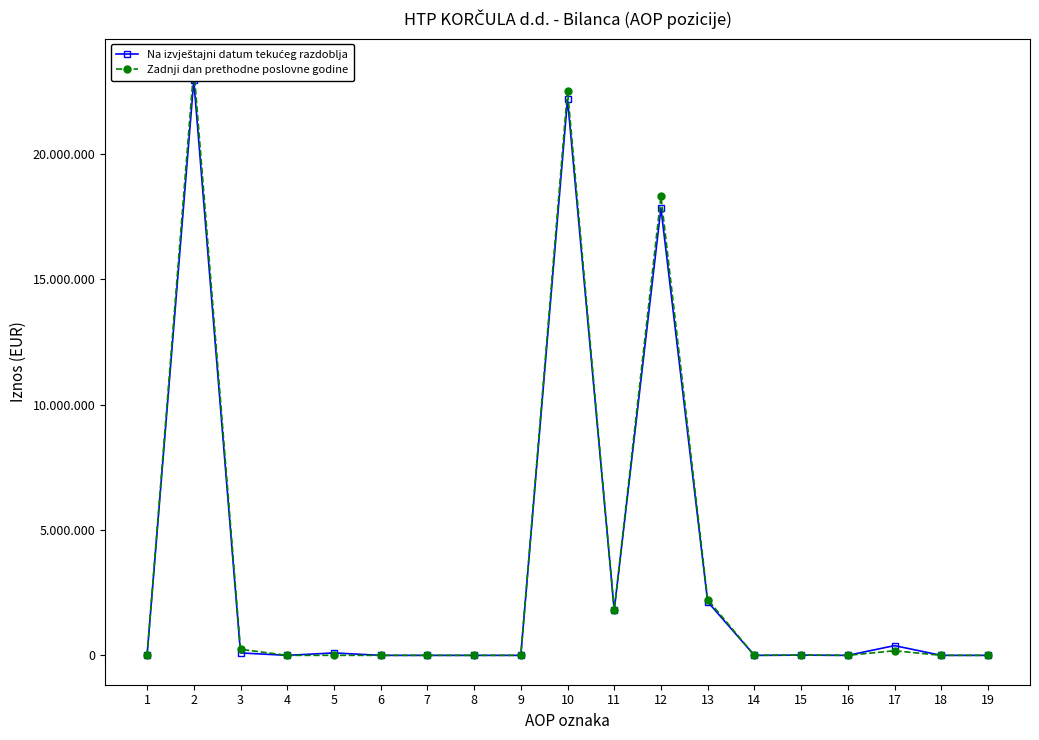

What are all the series names shown in the legend?

Na izvještajni datum tekućeg razdoblja, Zadnji dan prethodne poslovne godine